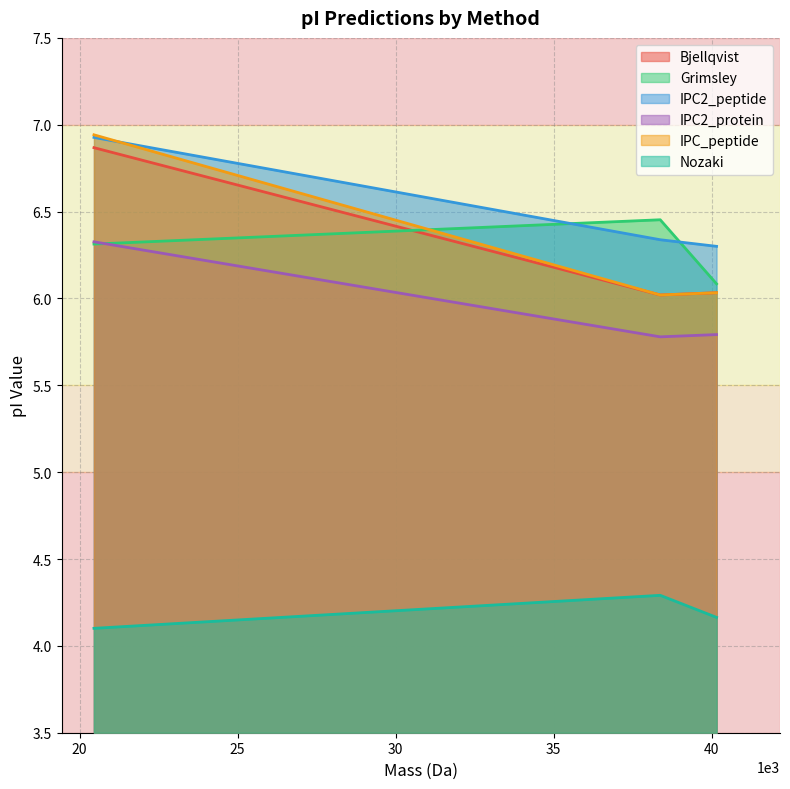

Rank the categories by Nozaki value from highest to lowest.

38376.15714000002, 40158.71083999999, 20454.954340000015